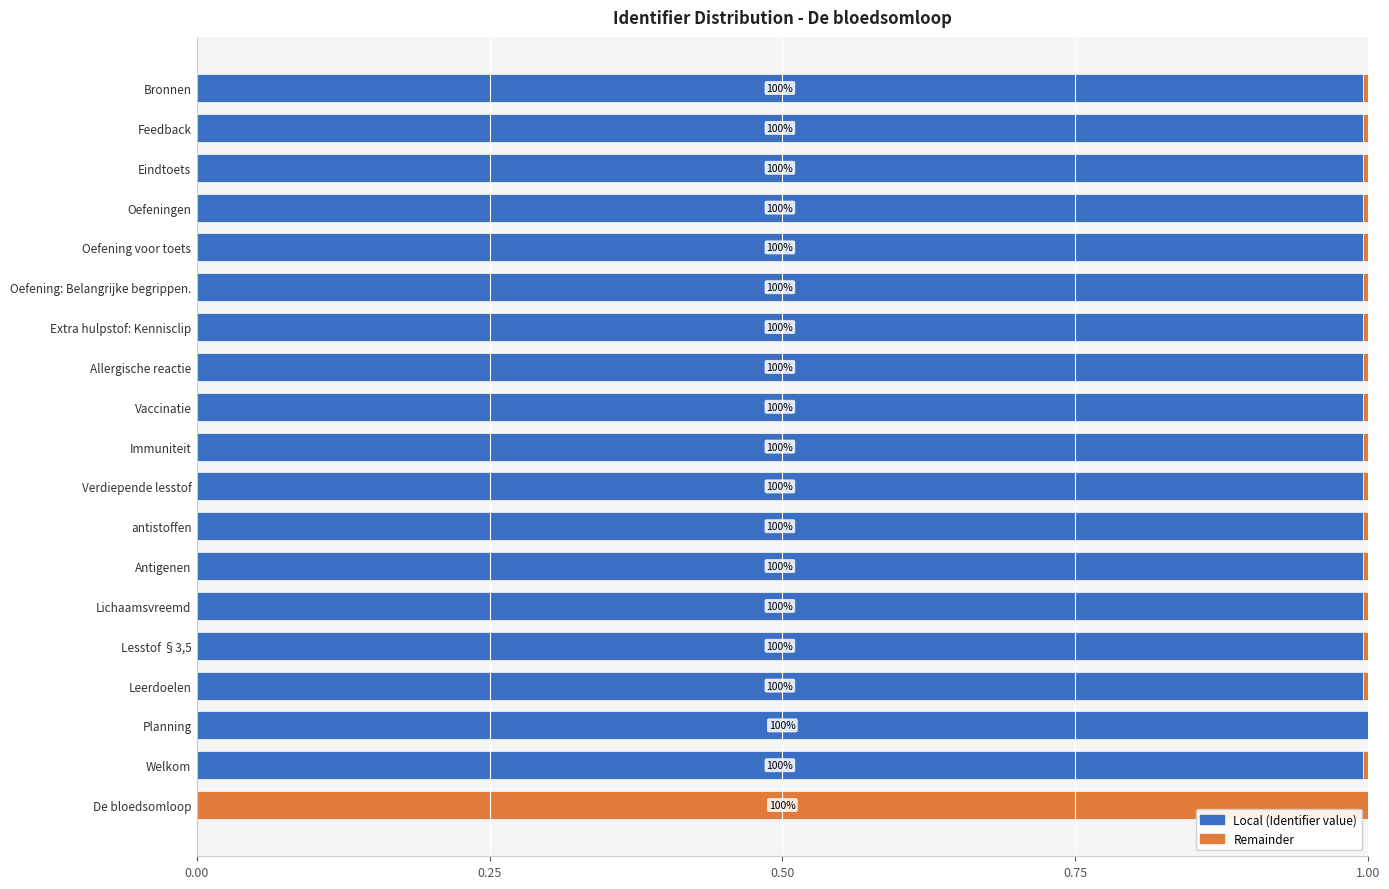

How many bars are there in each group?

2